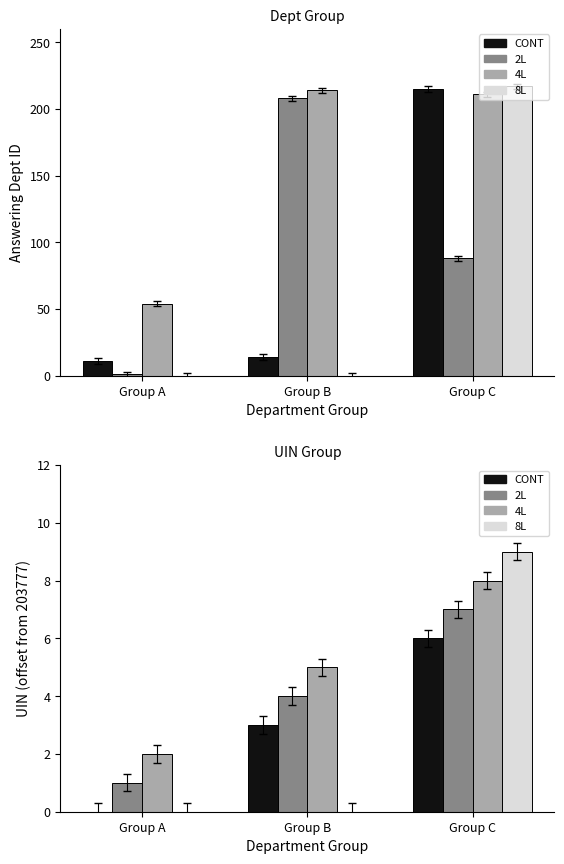

Which label corresponds to the largest value in the chart?

Group C